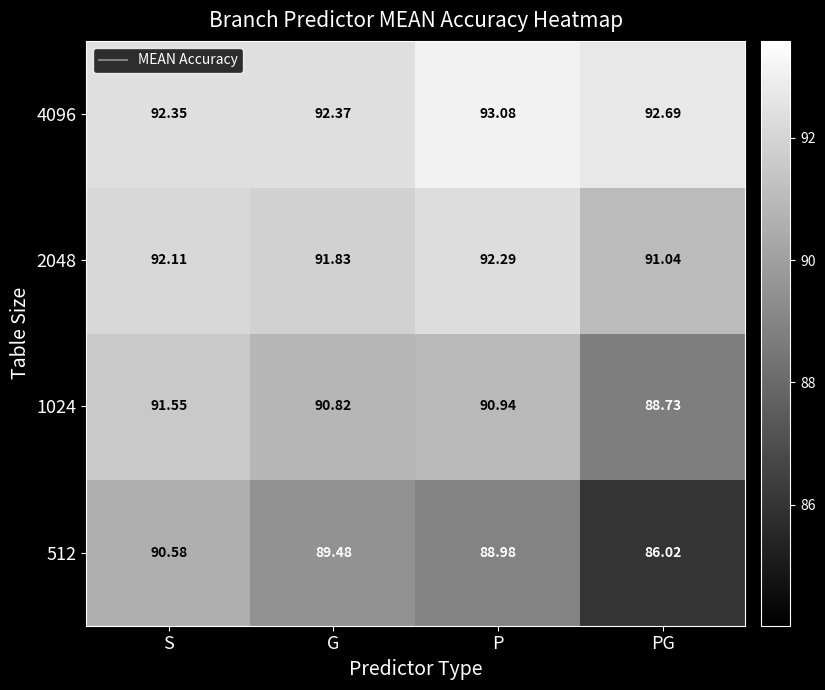

At how many categories does at least one series exceed 92?

4